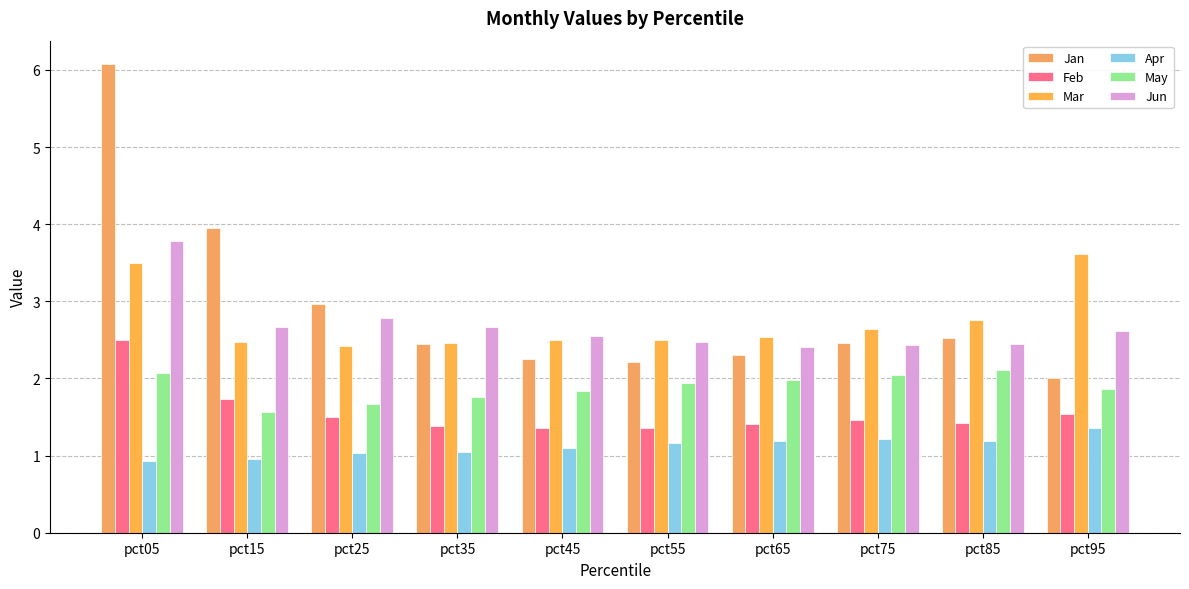

What is the value of the Jun bar at the 3rd from the left?

2.8